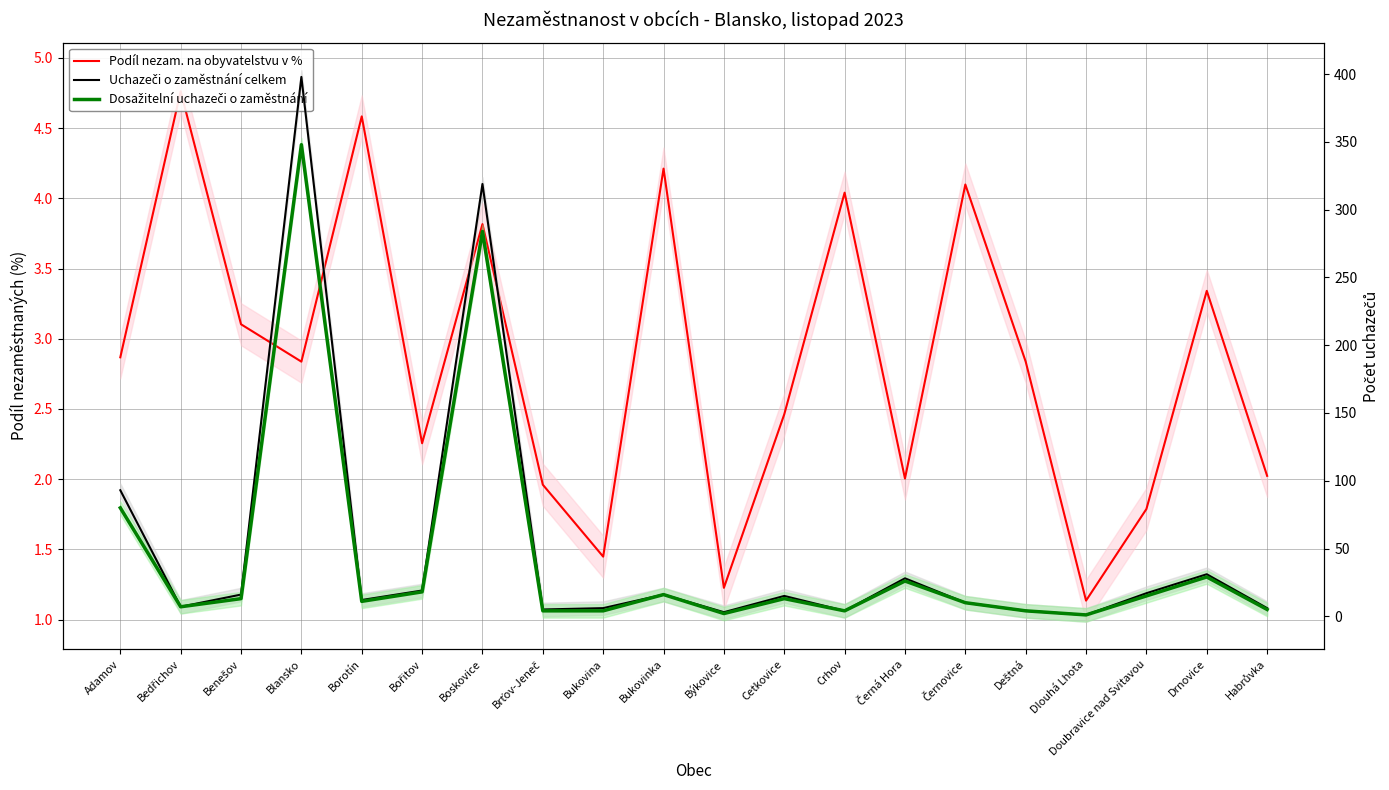

Count the number of data series in this chart.

3